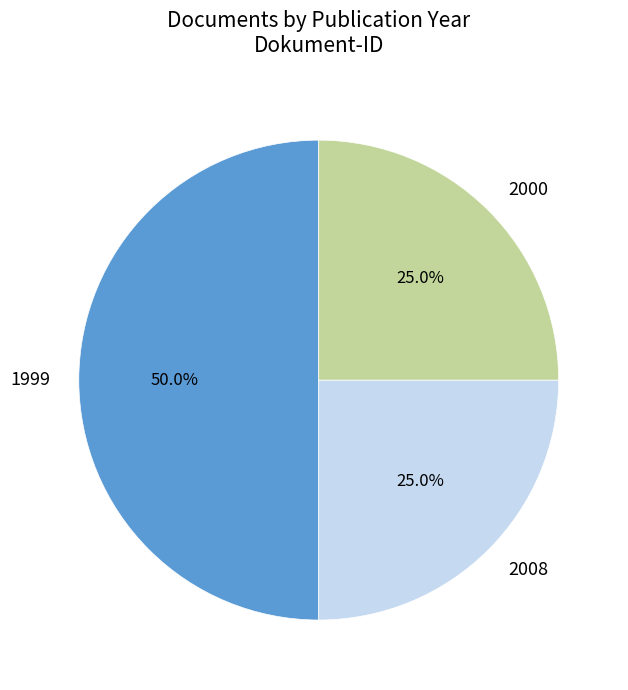

Count the number of slices in the pie.

3